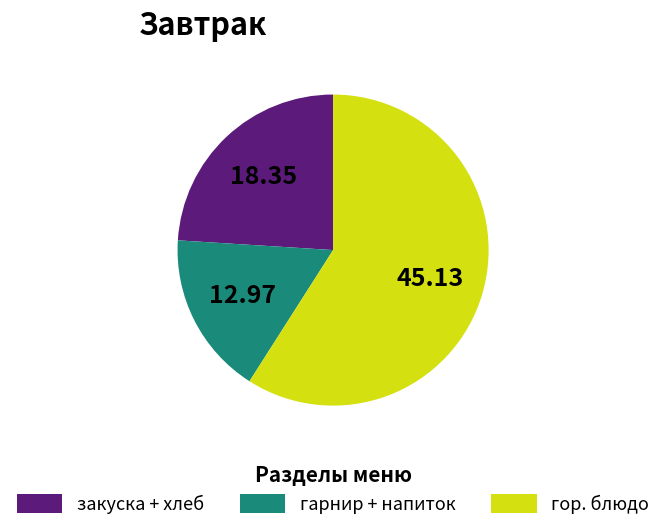

How many slices are in this pie chart?

3